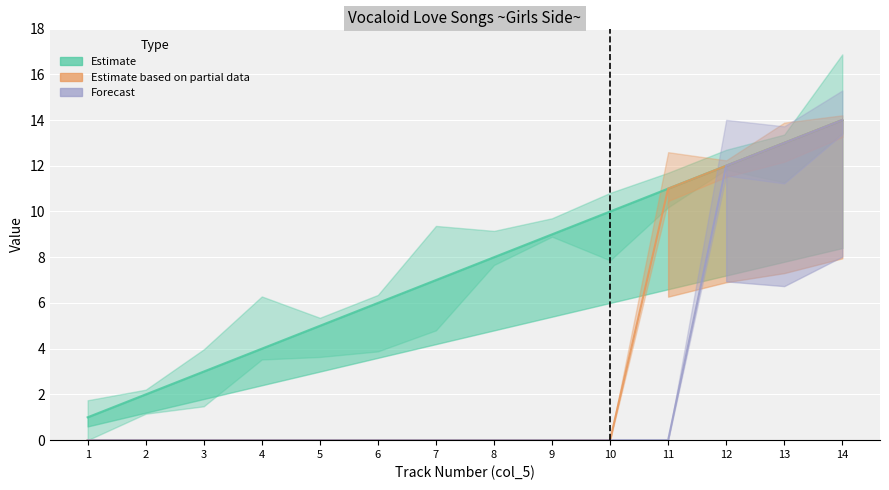

Which series has the largest range (max minus min)?

Estimate based on partial data